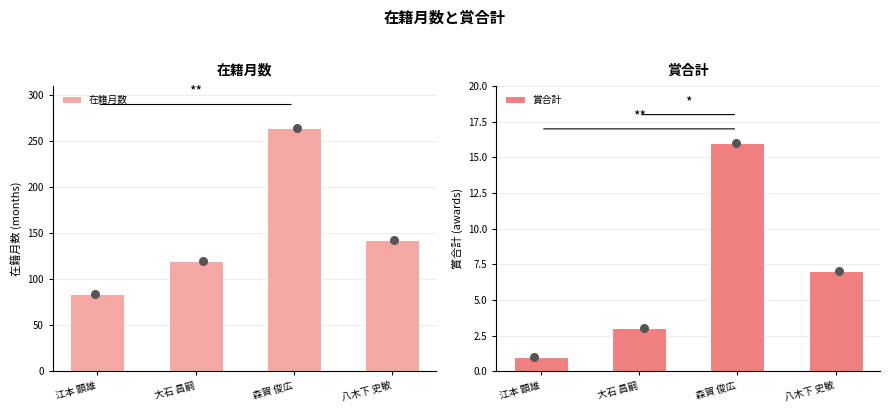

Which series has the largest Y range (max minus min)?

在籍月数